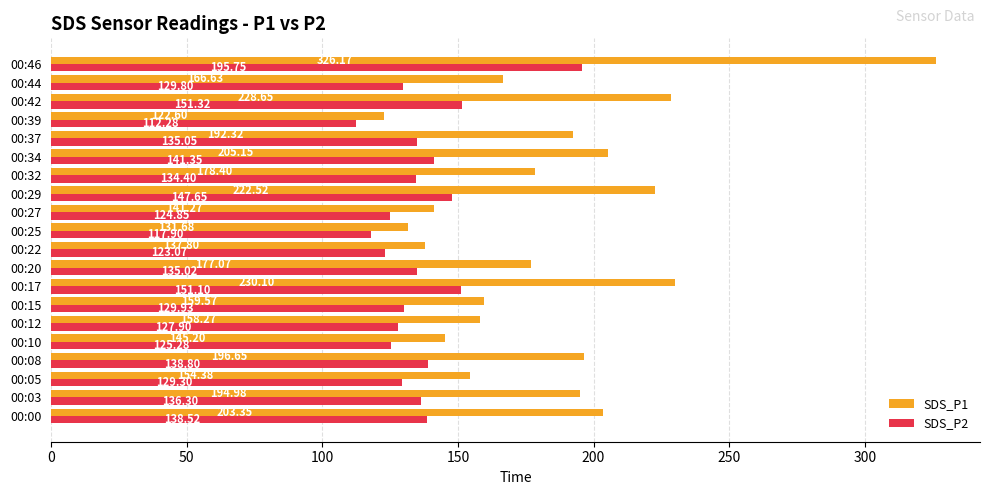

List the series in order of their peak value, highest first.

SDS_P1, SDS_P2